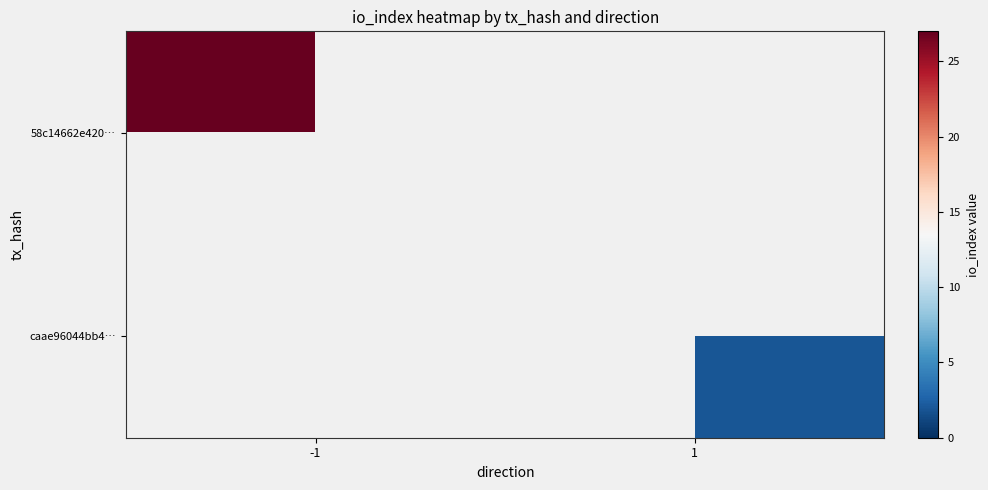

Where is 58c14662e420… nearest to the value 27?

-1